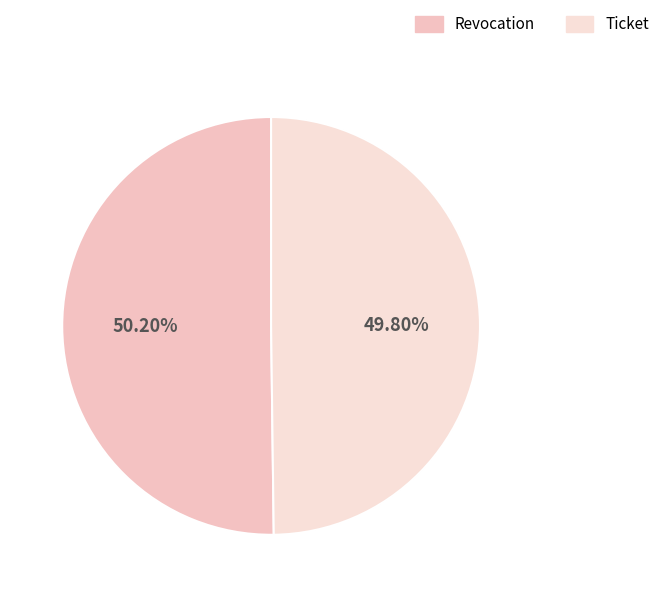

How many slices are in this pie chart?

2